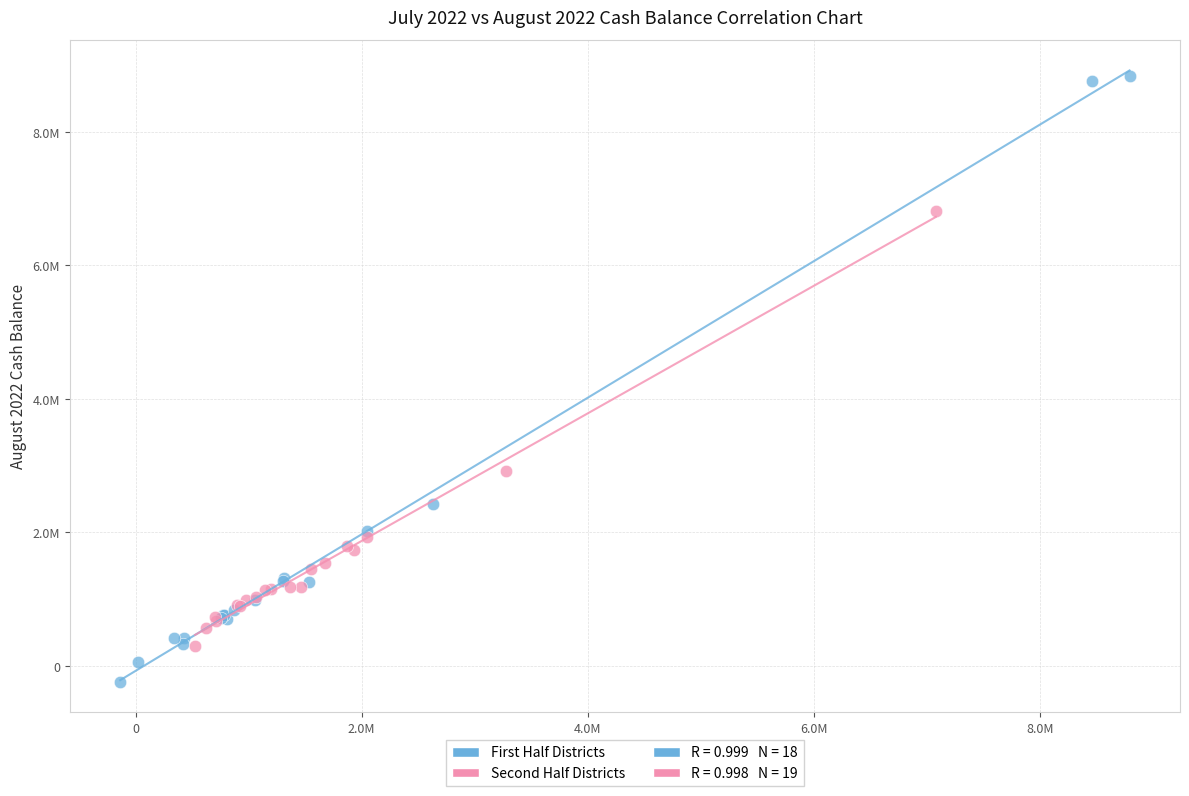

Which series has the largest Y range (max minus min)?

First Half Districts